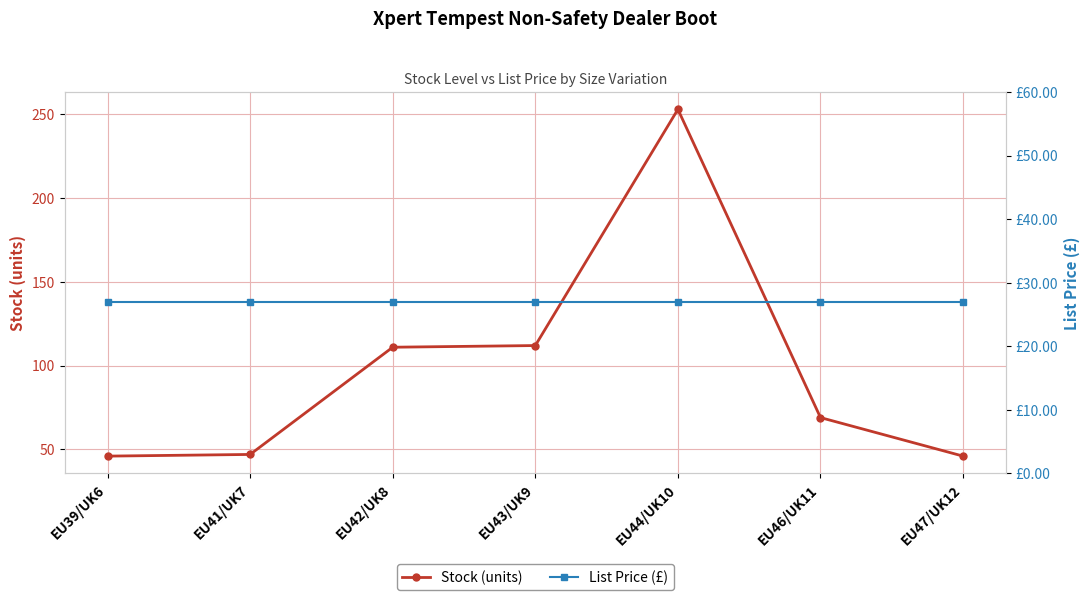

Read the Stock (units) value at EU39/UK6.

46